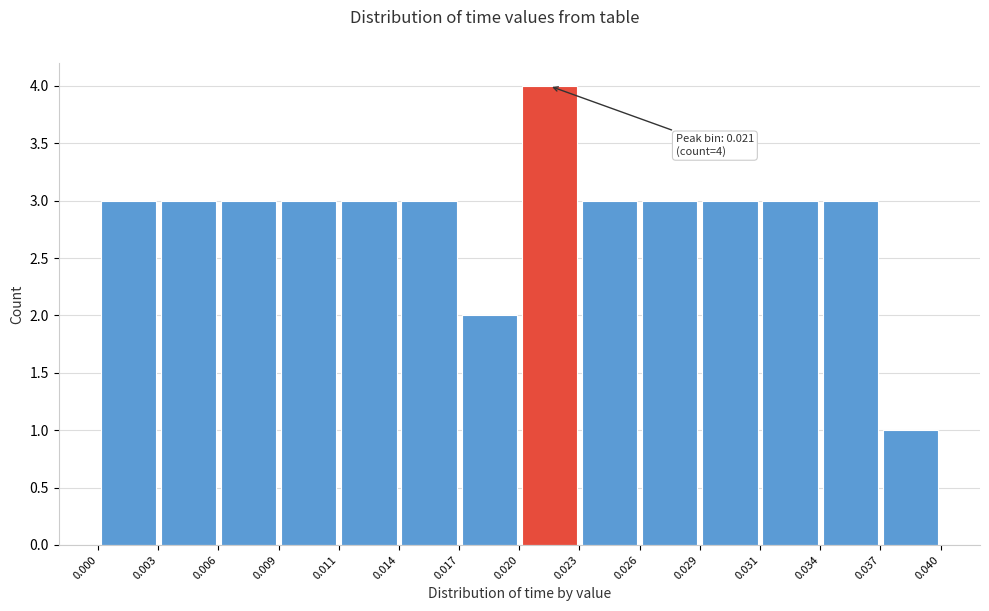

Over which range of the x-axis is the bar tallest?

0.020 to 0.023